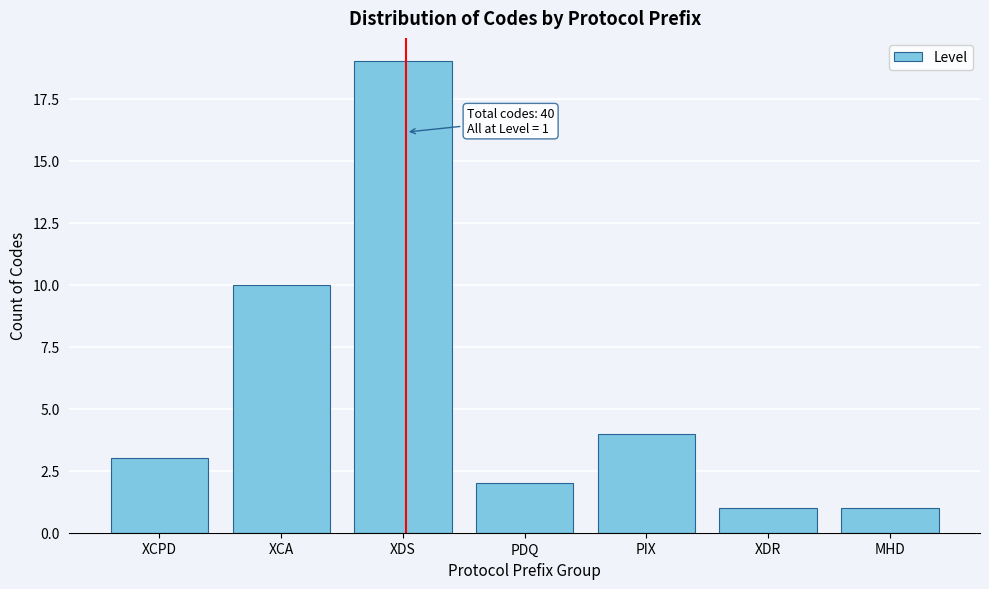

Reading right to left, transcribe all the data shown in this chart.

MHD=1	XDR=1	PIX=4	PDQ=2	XDS=19	XCA=10	XCPD=3